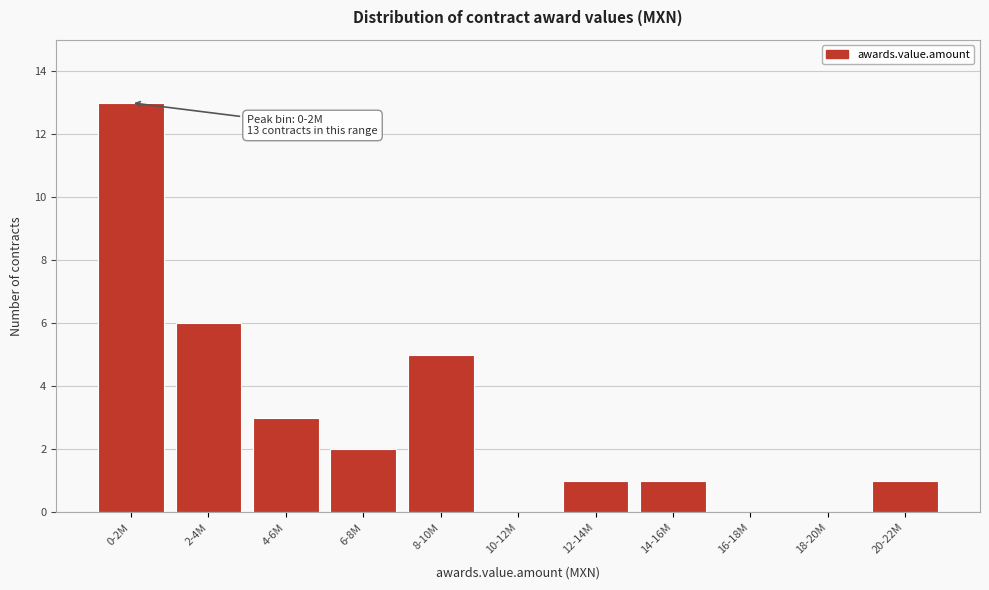

Reading left to right, list all the values displayed in this chart.

0-2M=13	2-4M=6	4-6M=3	6-8M=2	8-10M=5	10-12M=0	12-14M=1	14-16M=1	16-18M=0	18-20M=0	20-22M=1